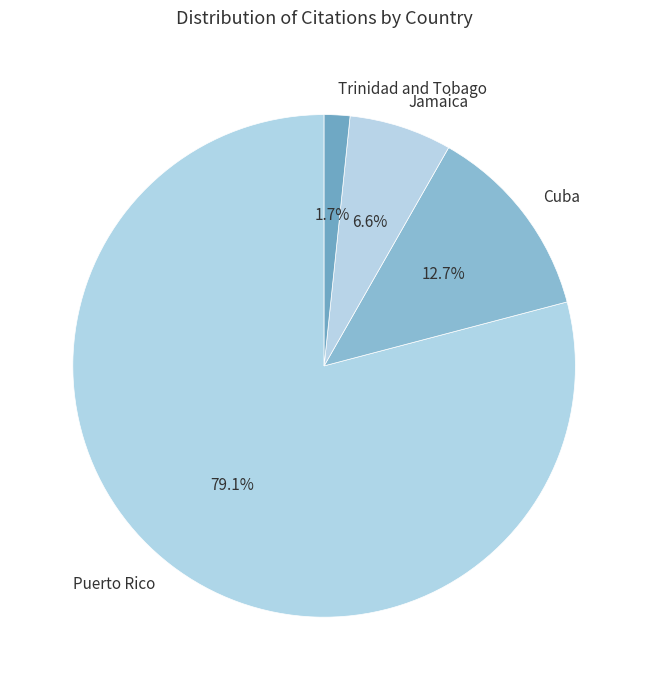

To the nearest percent, what is the difference between the largest and smallest slice percentages?

77%